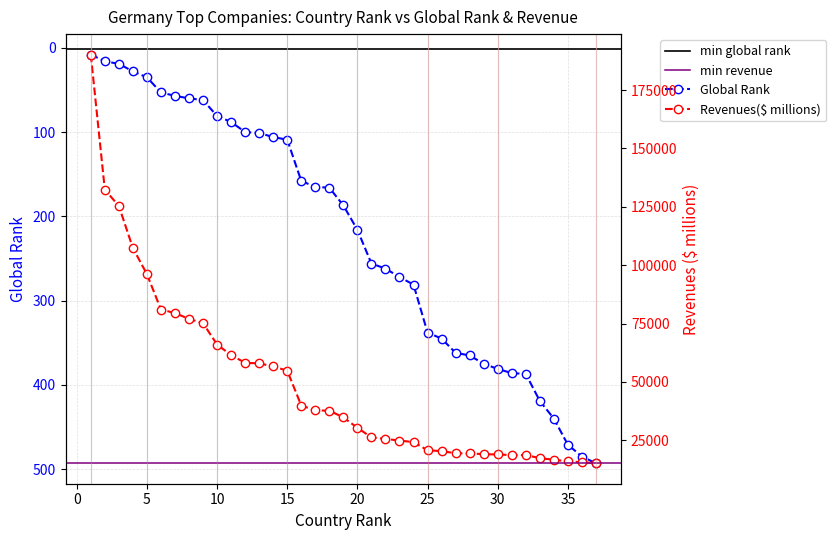

List the series in order of their peak value, highest first.

Revenues($ millions), Global Rank